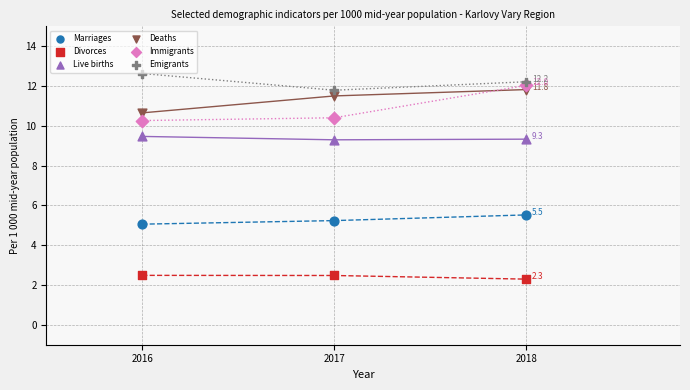

Which series reaches the maximum Y coordinate?

Emigrants